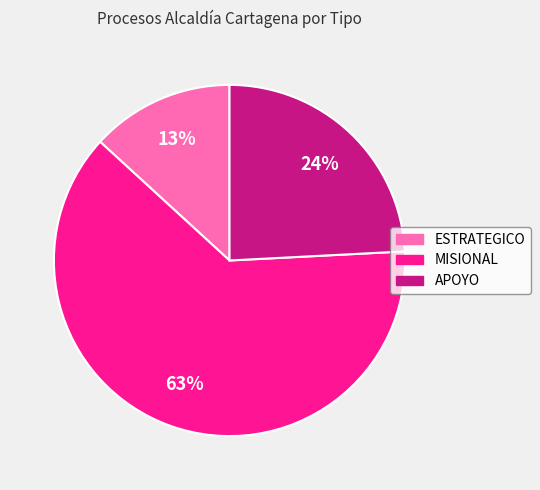

To the nearest percent, what is the average slice percentage?

33%